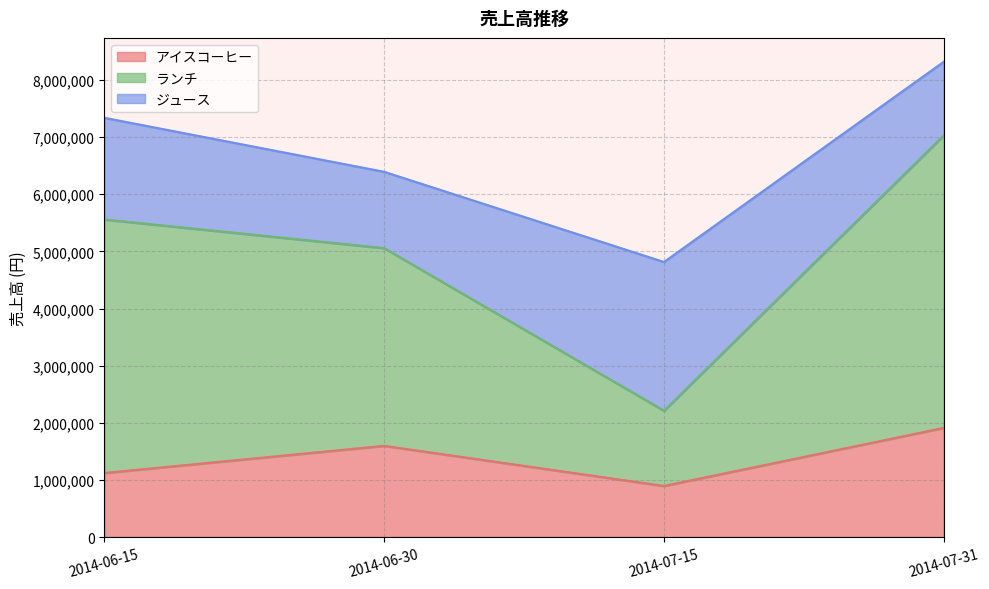

Count the アイスコーヒー values in the range 1124200 to 1913450.

3